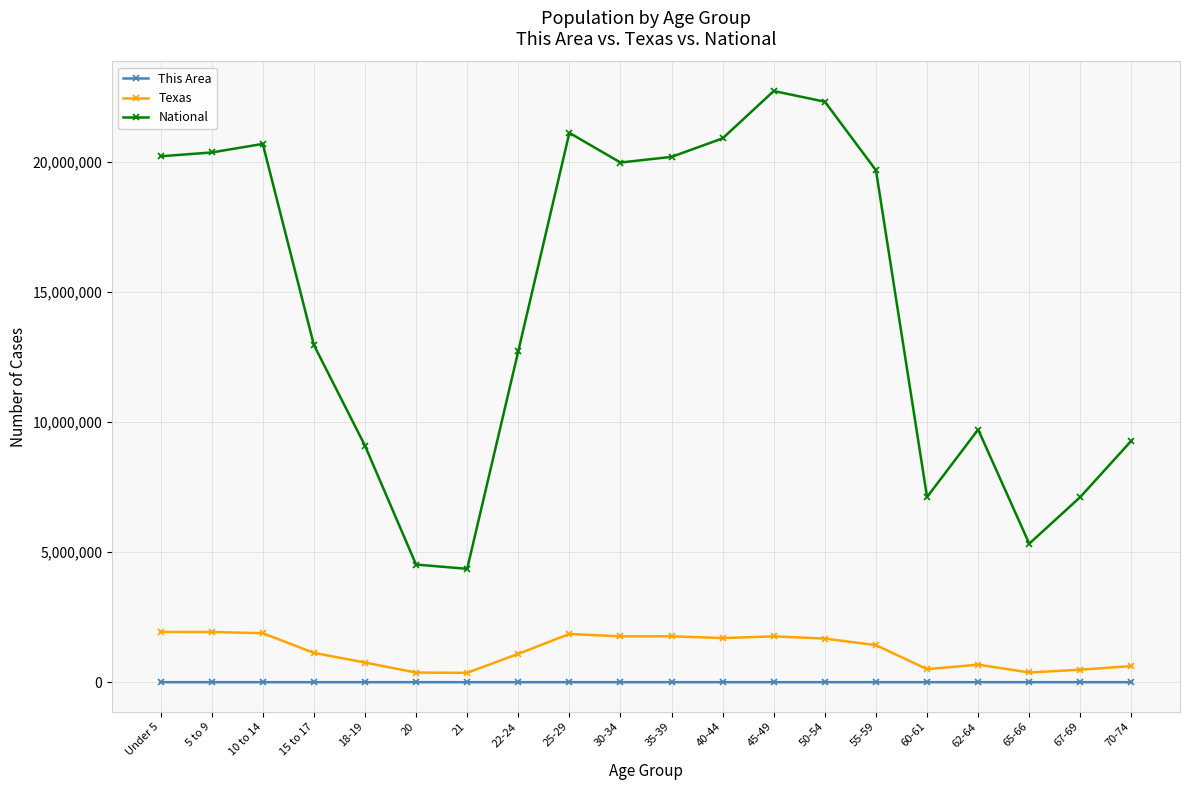

What is the label of the 2nd point from the right?

67-69